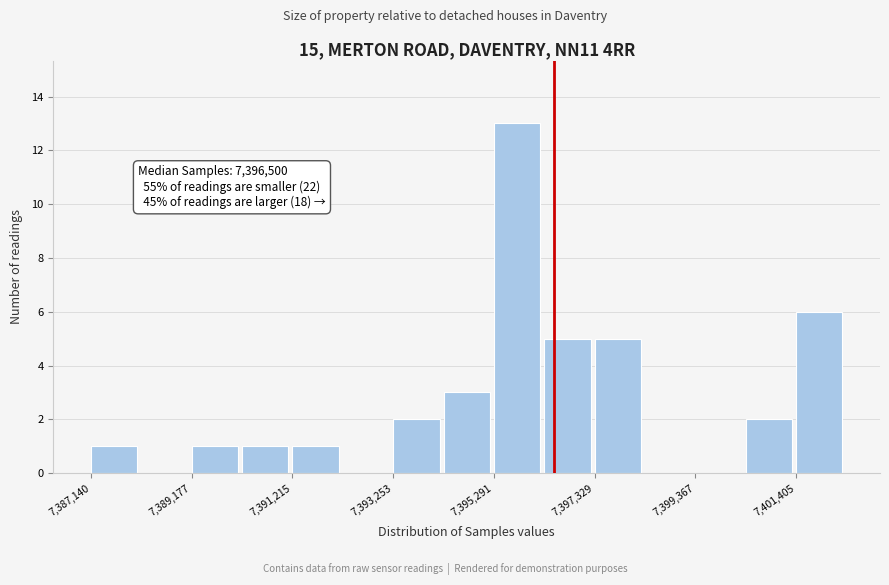

Around what value on the x-axis is the tallest bar? Give the approximate position of its centre, as read against the axis.

7396000